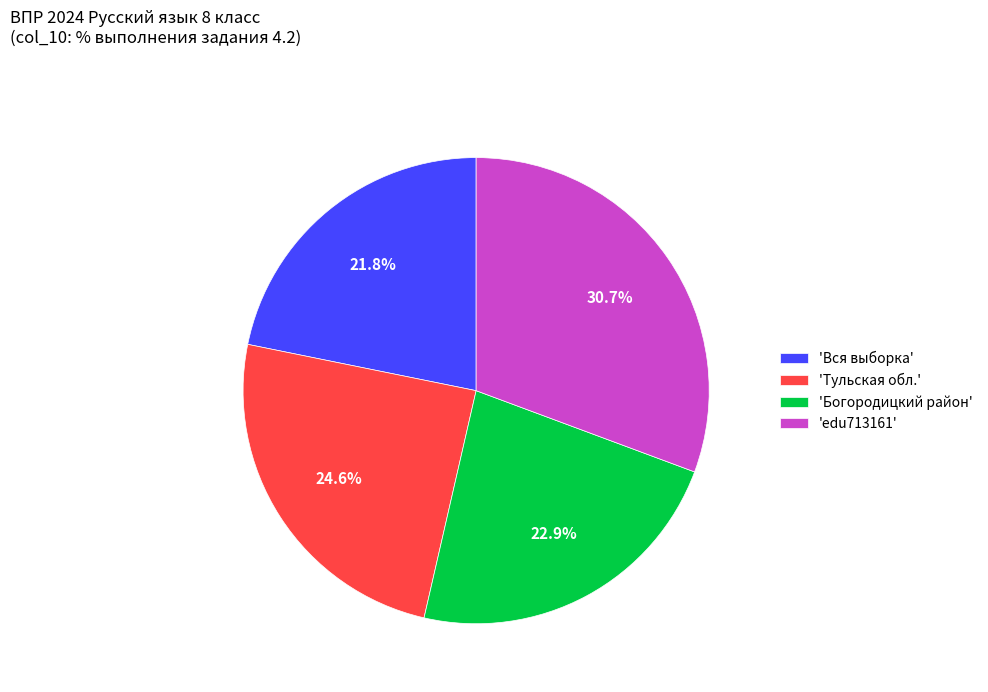

What percentage is NOT represented by 'Вся выборка'?

78.2%